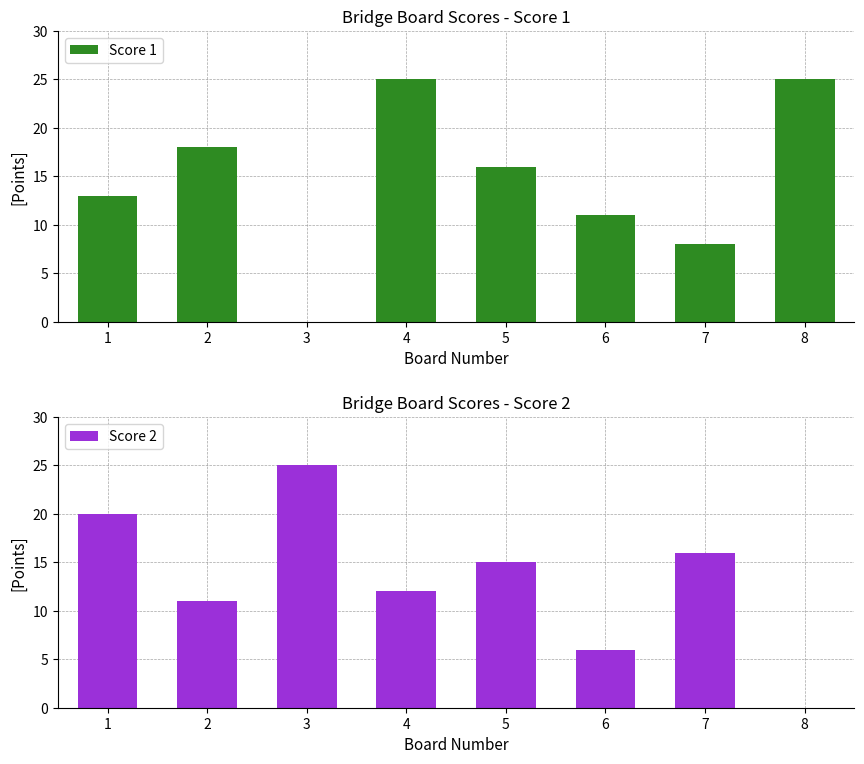

Are the bars grouped side by side (vs. stacked)?

Yes